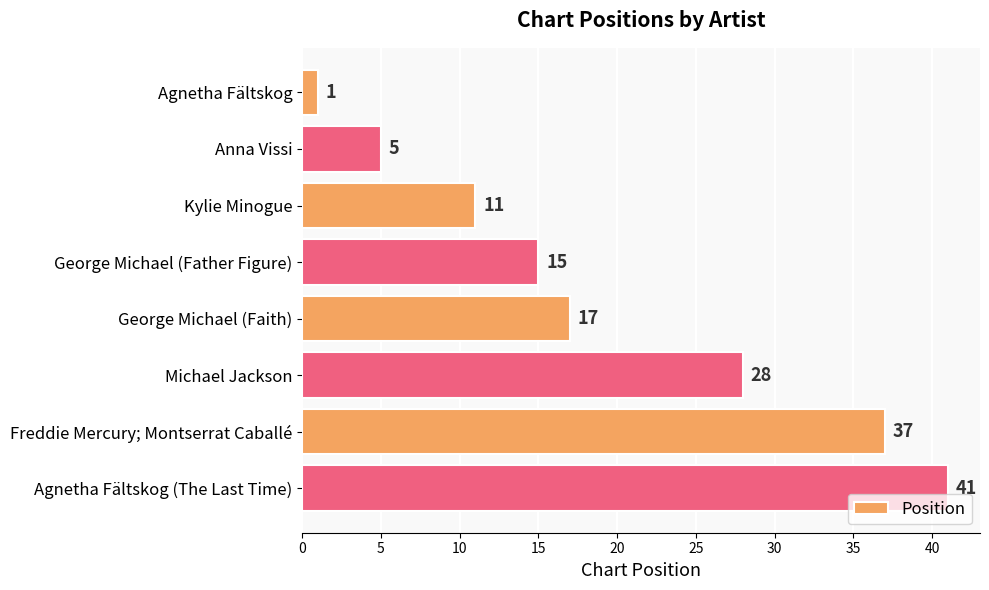

Read the value at George Michael (Father Figure), to the nearest 5.

15